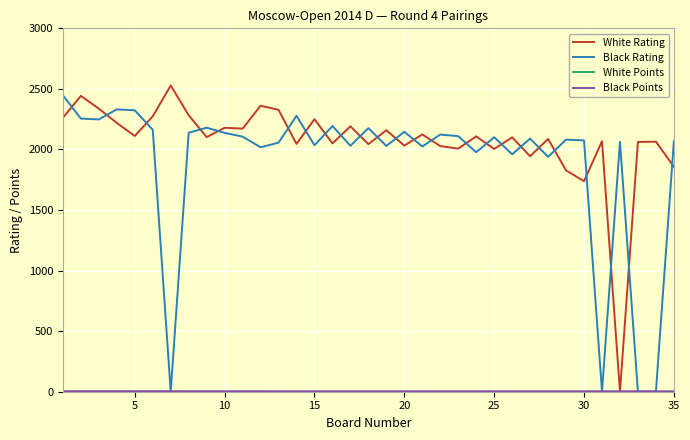

What is the greatest value displayed?

2528.0